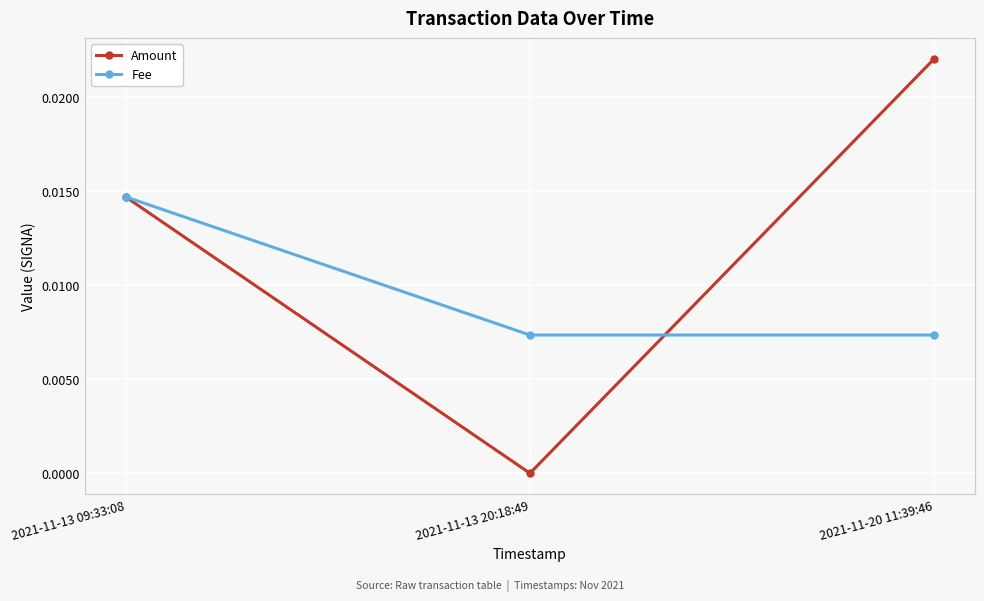

True or false: Fee has a value of 0.0 at 2021-11-20 11:39:46.

True